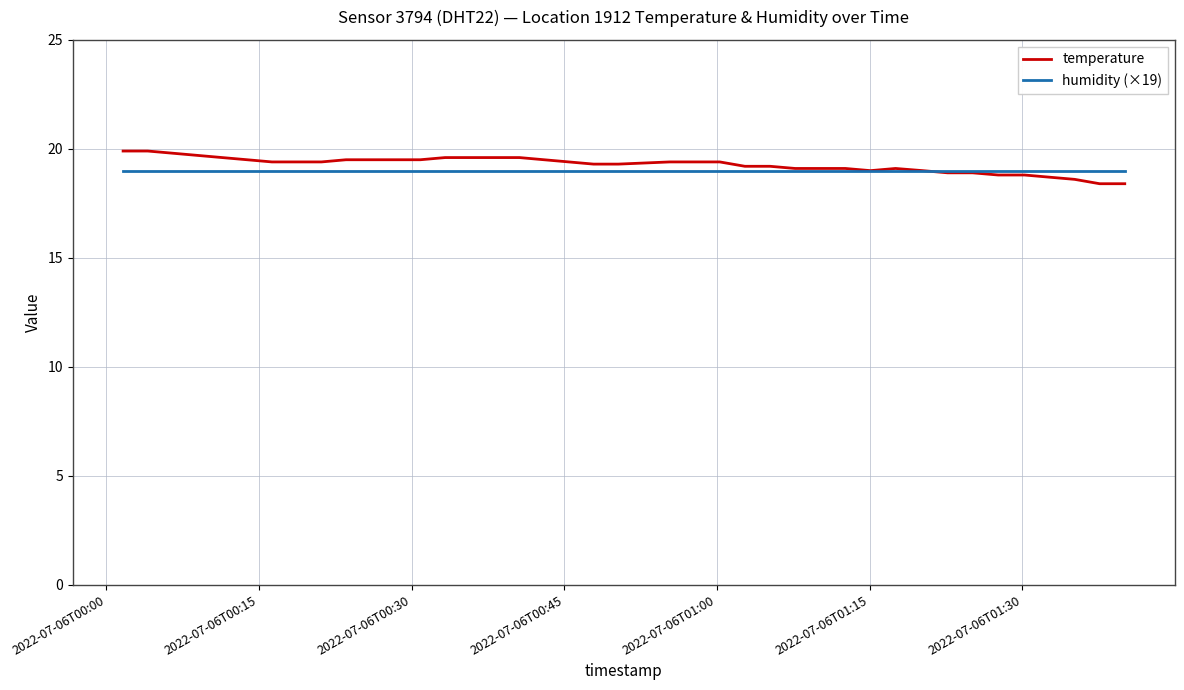

What is the maximum value shown in the chart?

19.9